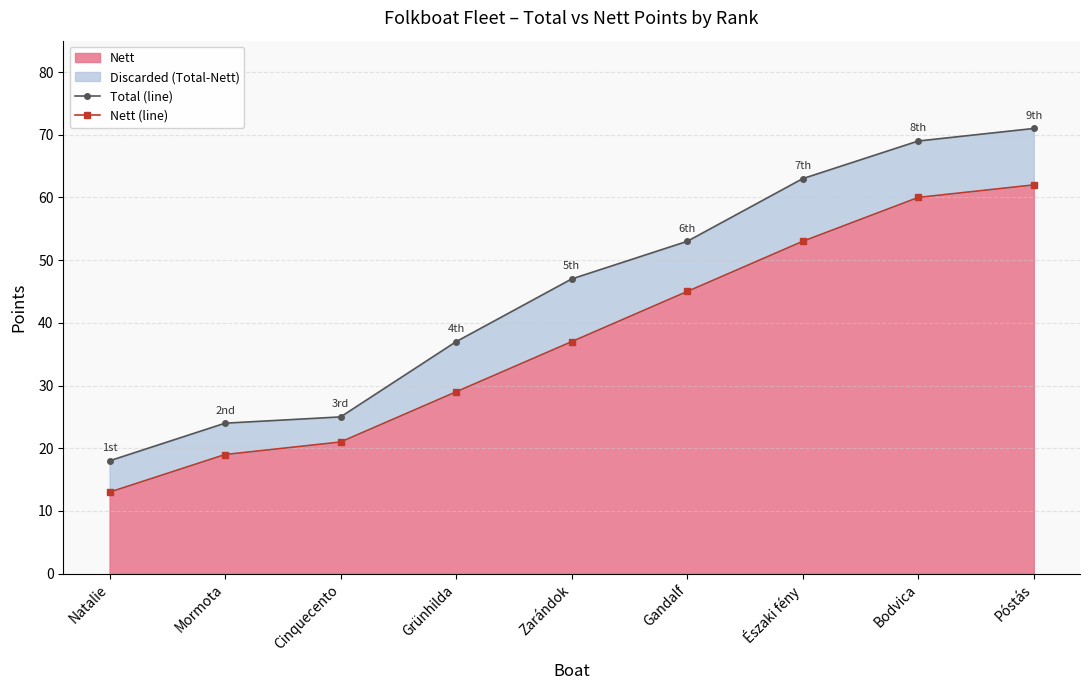

What is the label of the 3rd point from the left?

Cinquecento